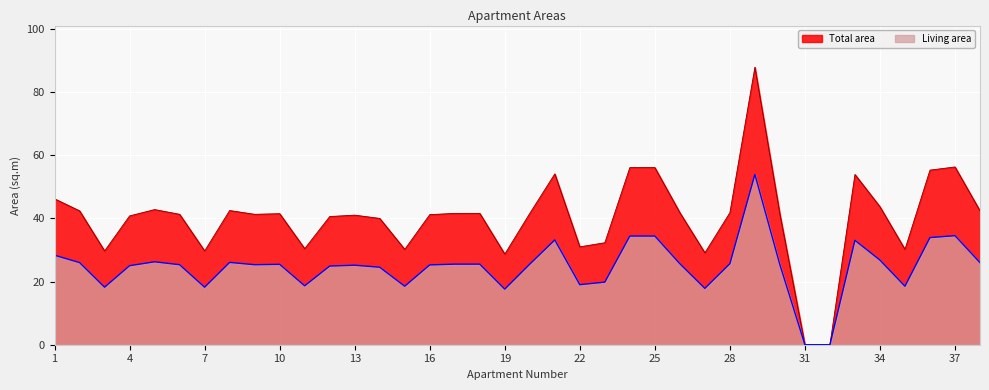

At 1, list the series in order from largest to smallest.

Total area, Living area